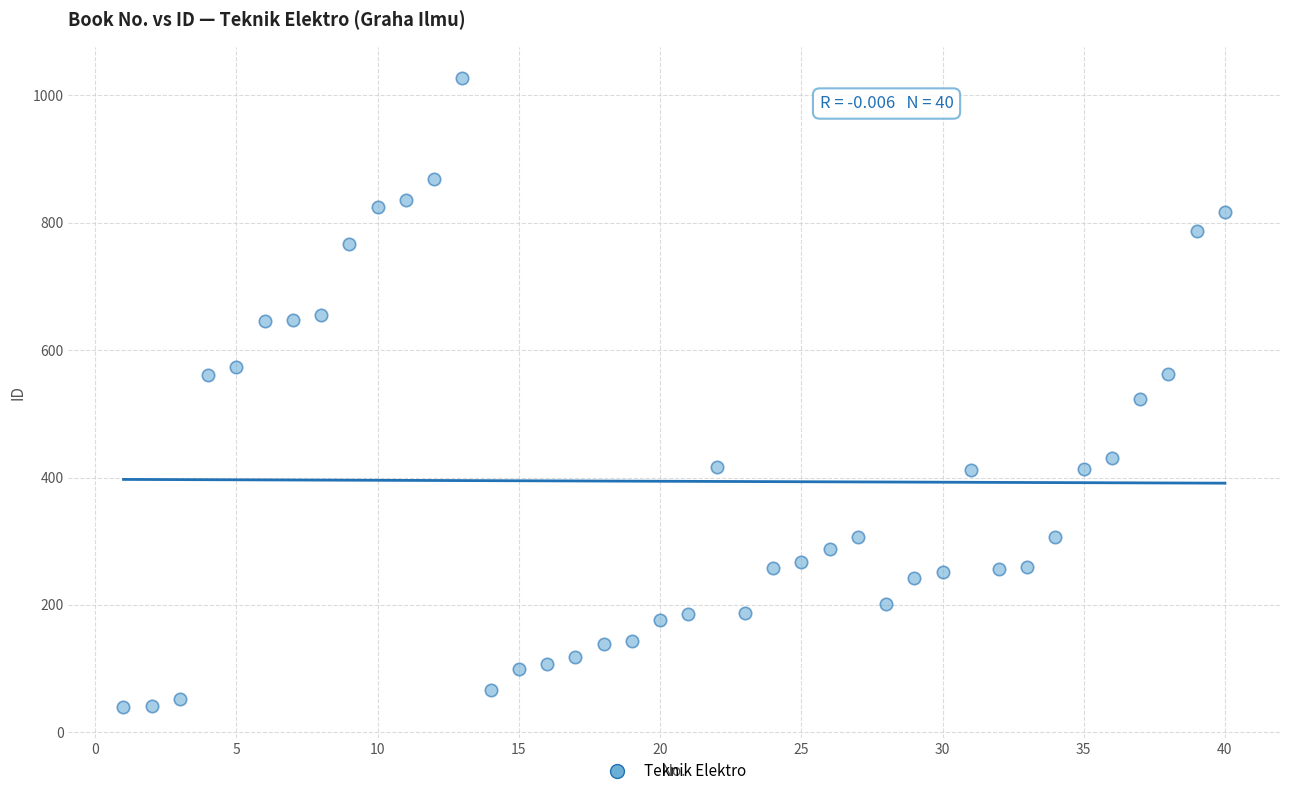

What is the range of X values (max minus min)?

39